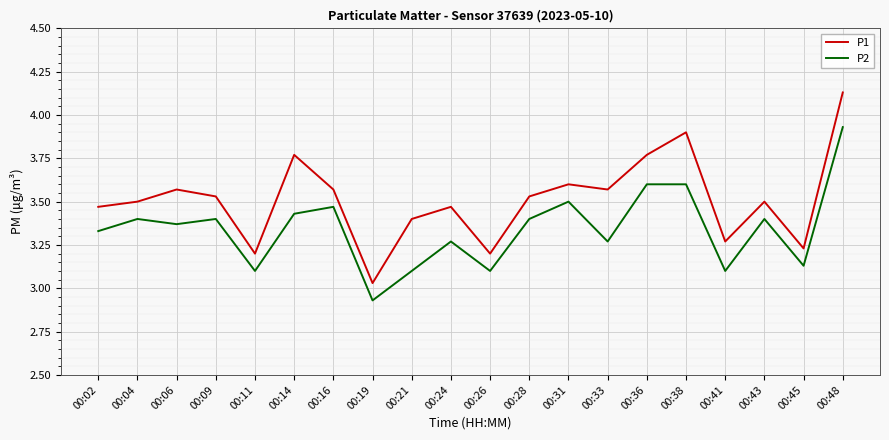

What are all the series names shown in the legend?

P1, P2